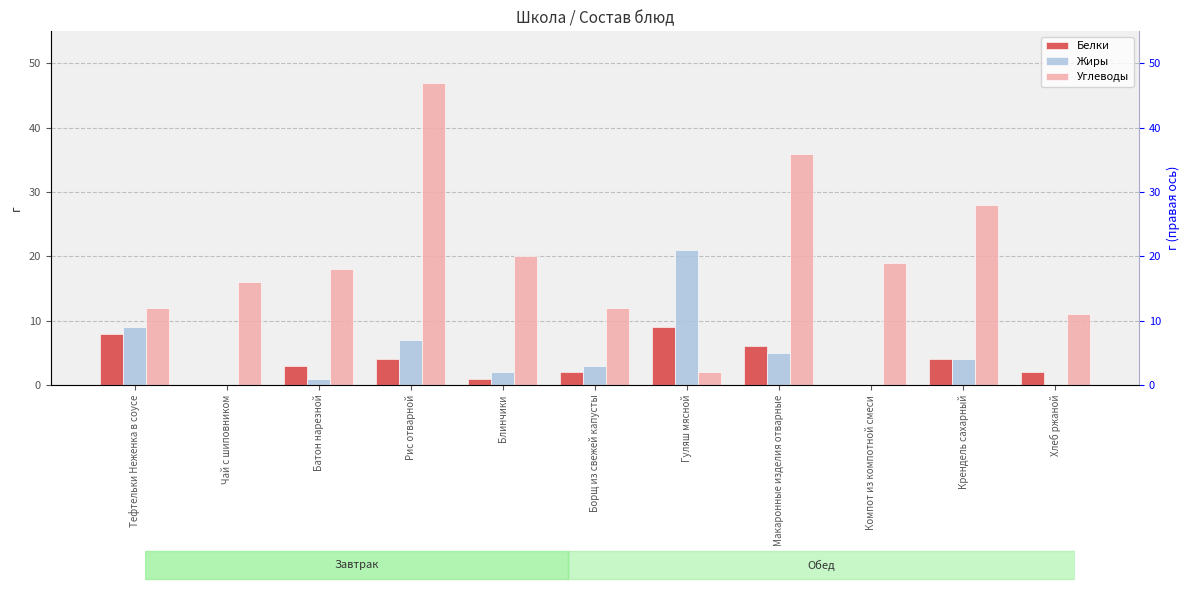

Reading left to right, transcribe all the data shown in this chart.

Белки: 8	0	3	4	1	2	9	6	0	4	2
Жиры: 9	0	1	7	2	3	21	5	0	4	0
Углеводы: 12	16	18	47	20	12	2	36	19	28	11